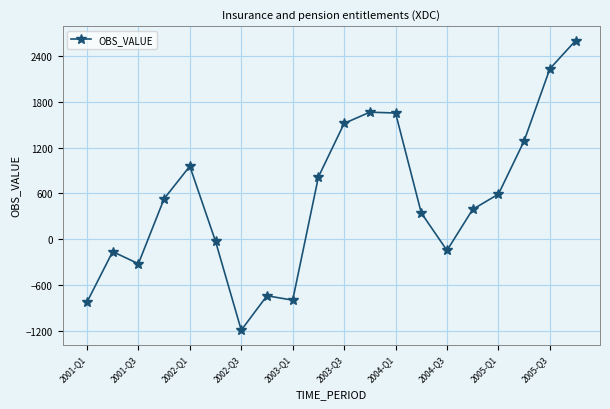

Count the number of values greater than 530.

10